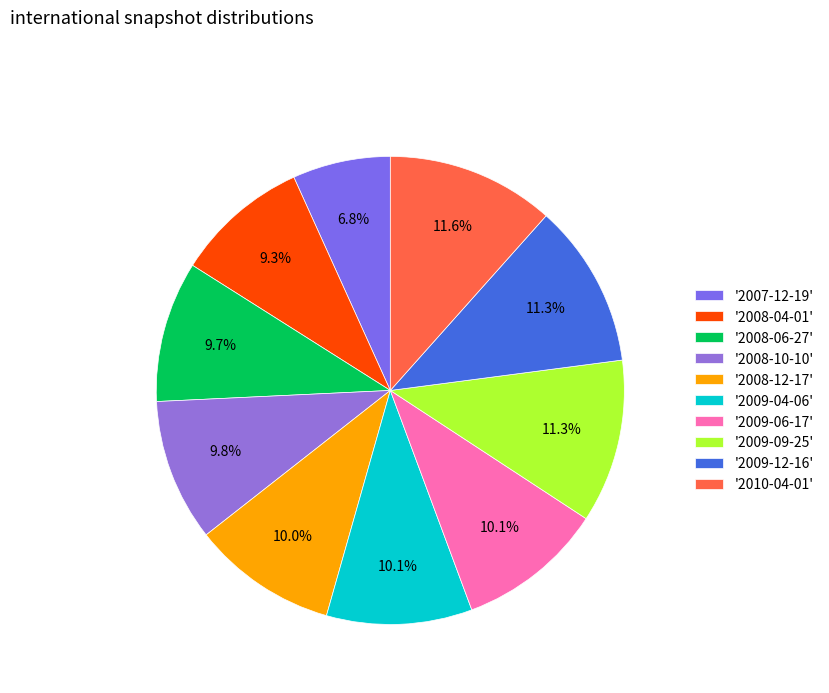

Does any single category account for the majority?

No